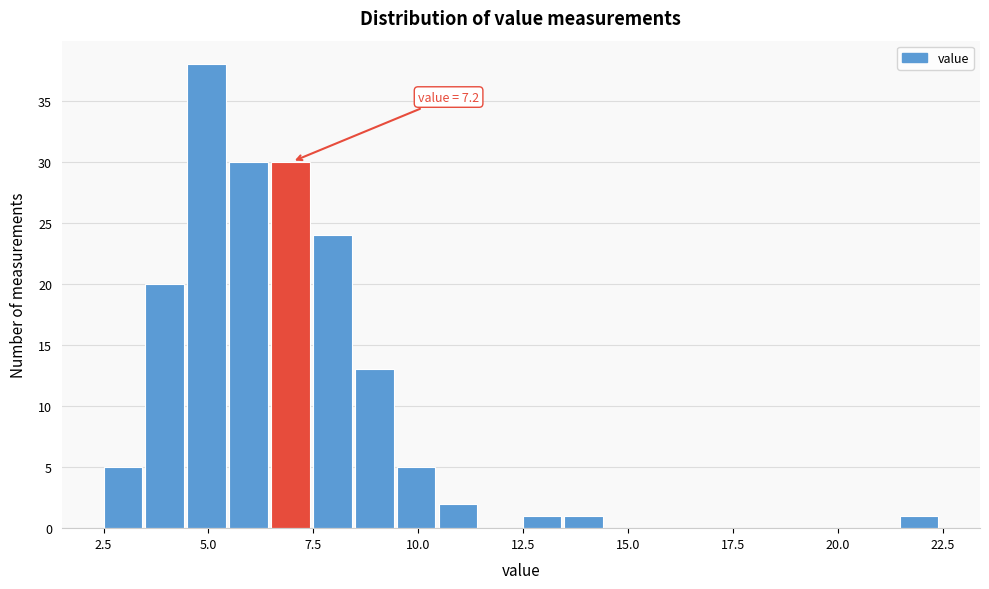

Read against the x-axis, roughly where is the centre of the tallest bar?

5.0